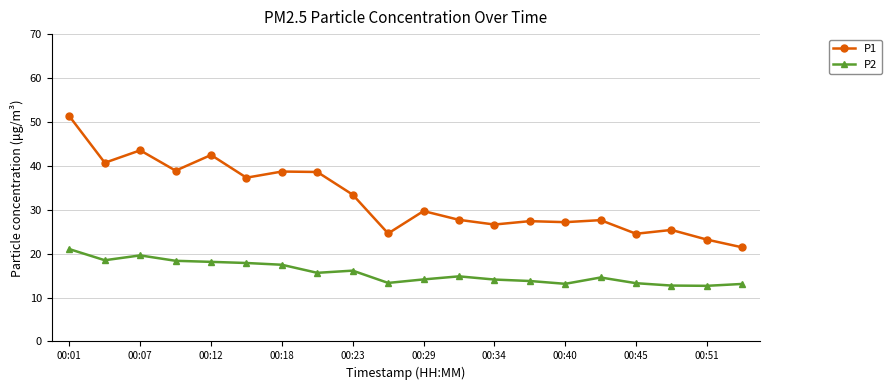

Which series has the widest spread of values?

P1